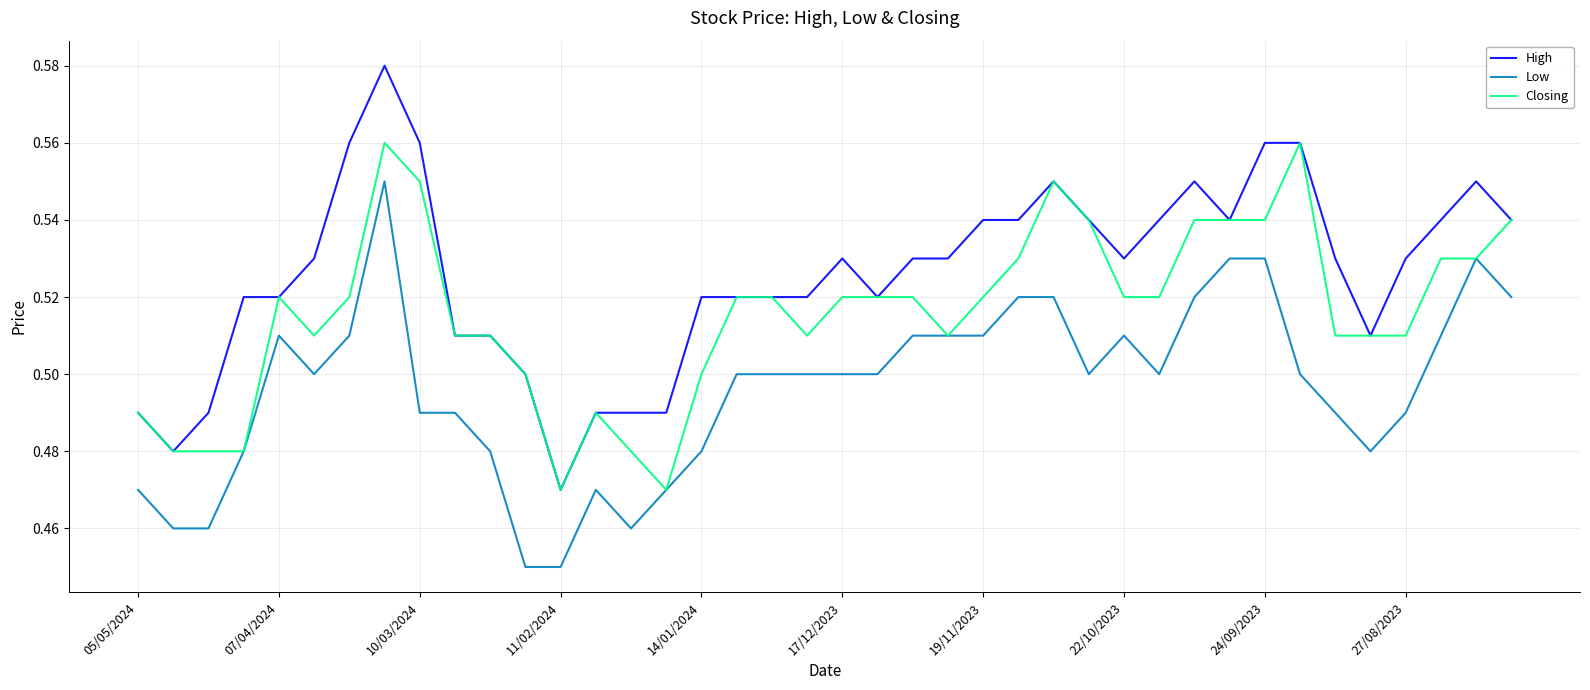

Which series has the widest spread of values?

High